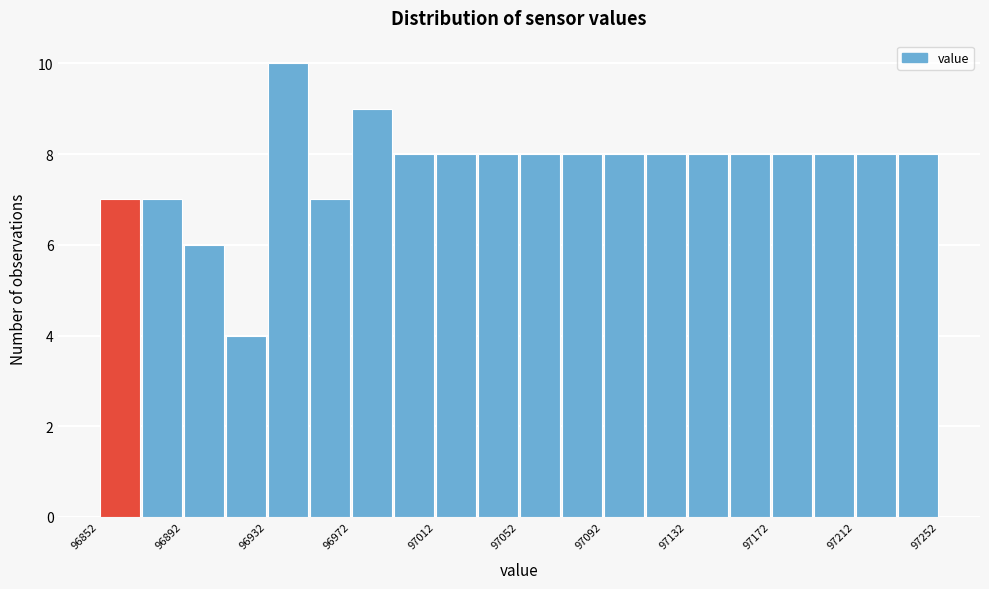

Read against the x-axis, roughly where is the centre of the tallest bar?

96940